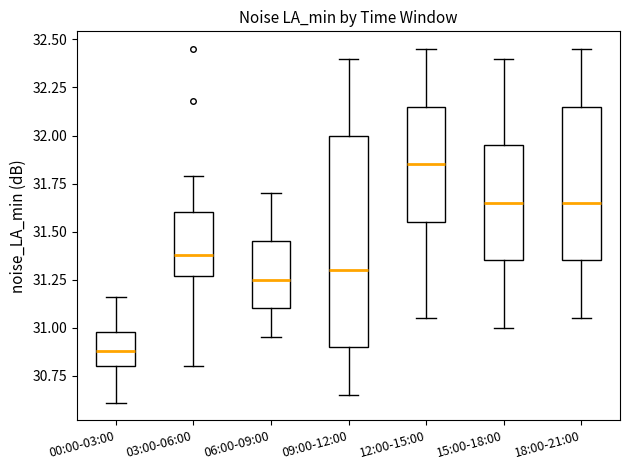

Reading left to right, transcribe this box plot: for each box, give where its median line is, the range the box spans, and where its two whiskers end, as read against the y-axis. The values are not printed on the chart, so give them approximately, as read against the axis.

00:00-03:00: median 30.90, box 30.80 to 31.00, whiskers 30.60 to 31.15
03:00-06:00: median 31.40, box 31.25 to 31.60, whiskers 30.80 to 31.80
06:00-09:00: median 31.25, box 31.10 to 31.45, whiskers 30.95 to 31.70
09:00-12:00: median 31.30, box 30.90 to 32.00, whiskers 30.65 to 32.40
12:00-15:00: median 31.85, box 31.55 to 32.15, whiskers 31.05 to 32.45
15:00-18:00: median 31.65, box 31.35 to 31.95, whiskers 31.00 to 32.40
18:00-21:00: median 31.65, box 31.35 to 32.15, whiskers 31.05 to 32.45